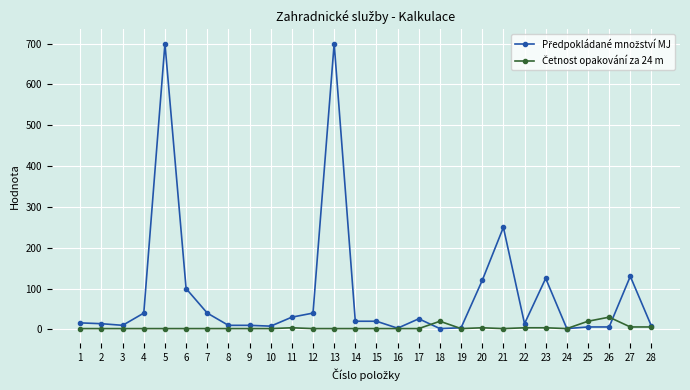

What is the maximum value shown in the chart?

700